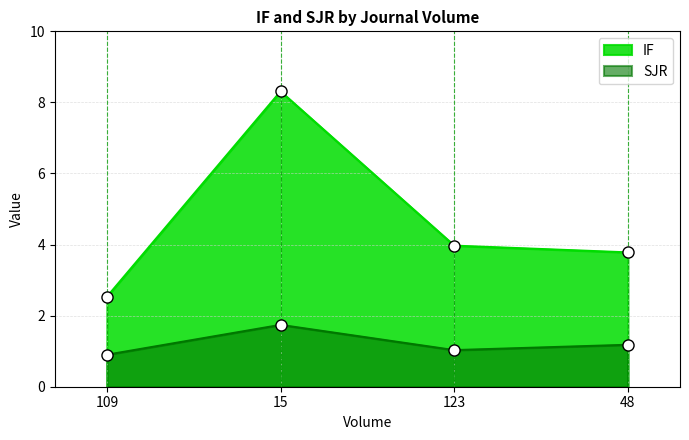

Which series changed the most between 109 and 15?

IF